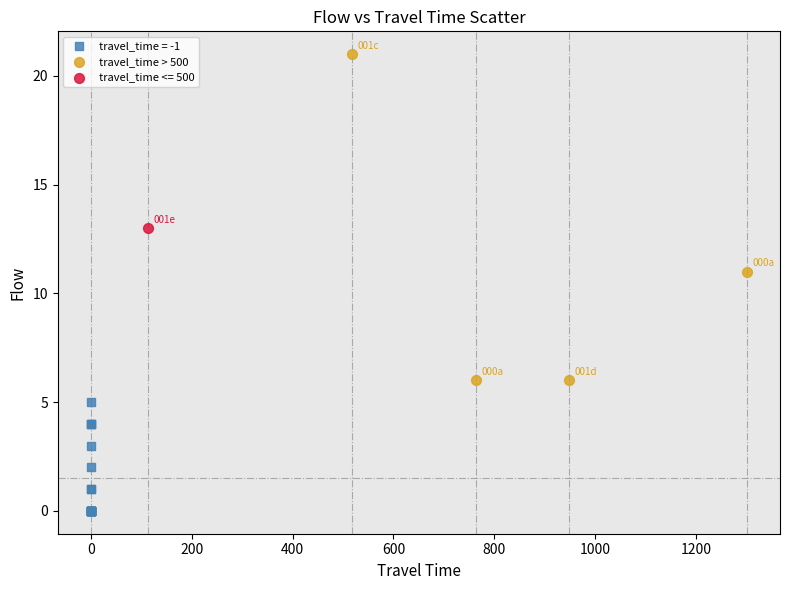

What are all the series names shown in the legend?

travel_time = -1, travel_time > 500, travel_time <= 500